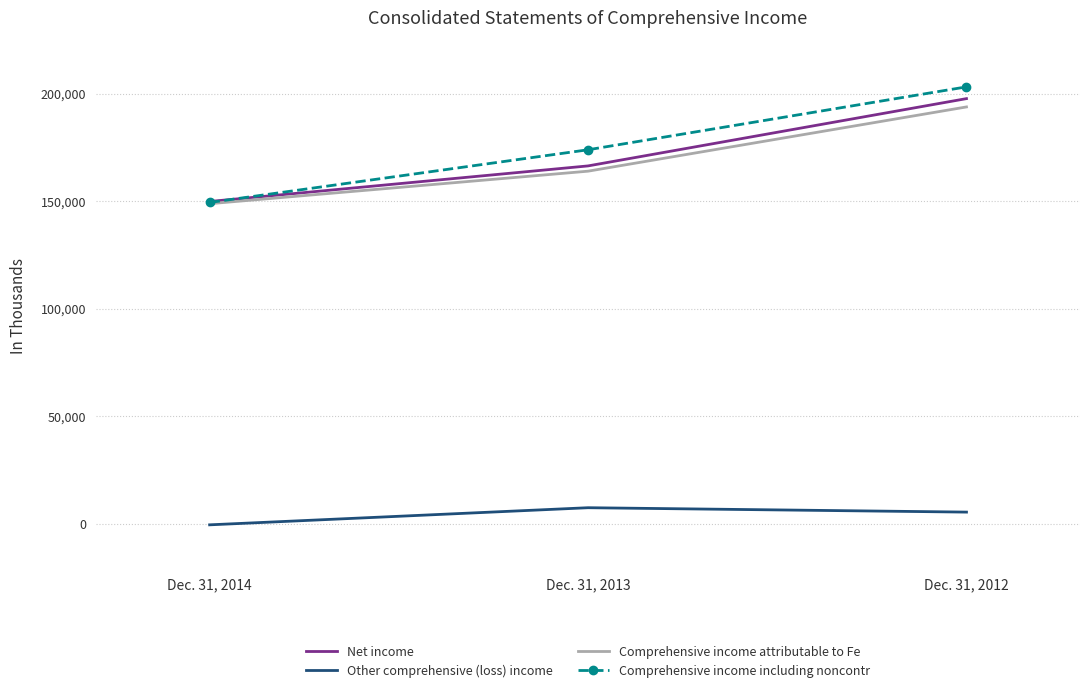

At which category is the sum across all series the highest?

Dec. 31, 2012